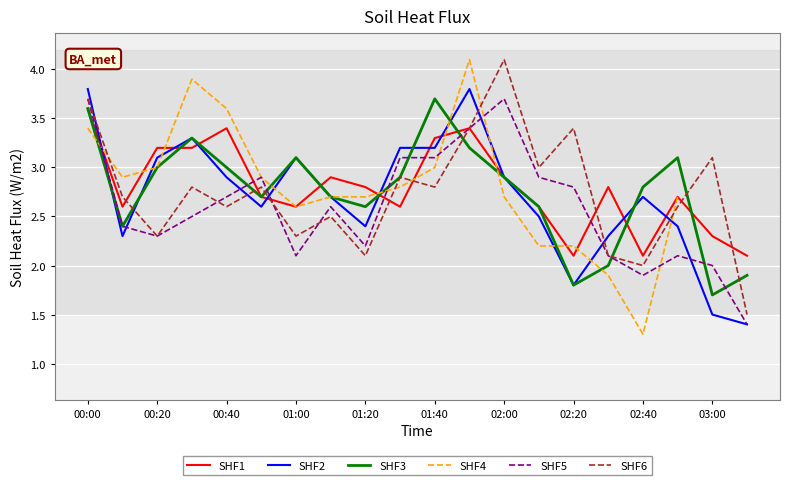

What is the lowest value of the SHF2 series?

1.4